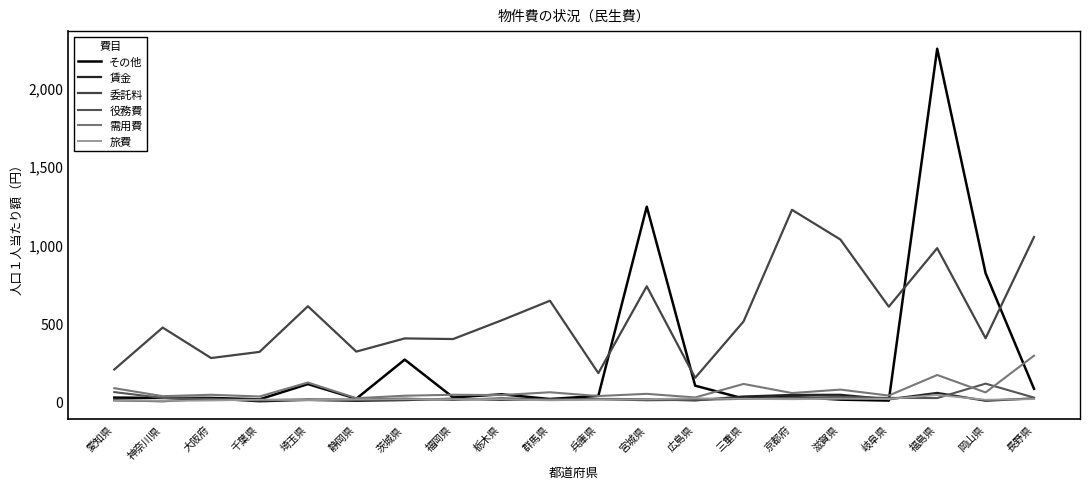

What position from the right is 千葉県?

17